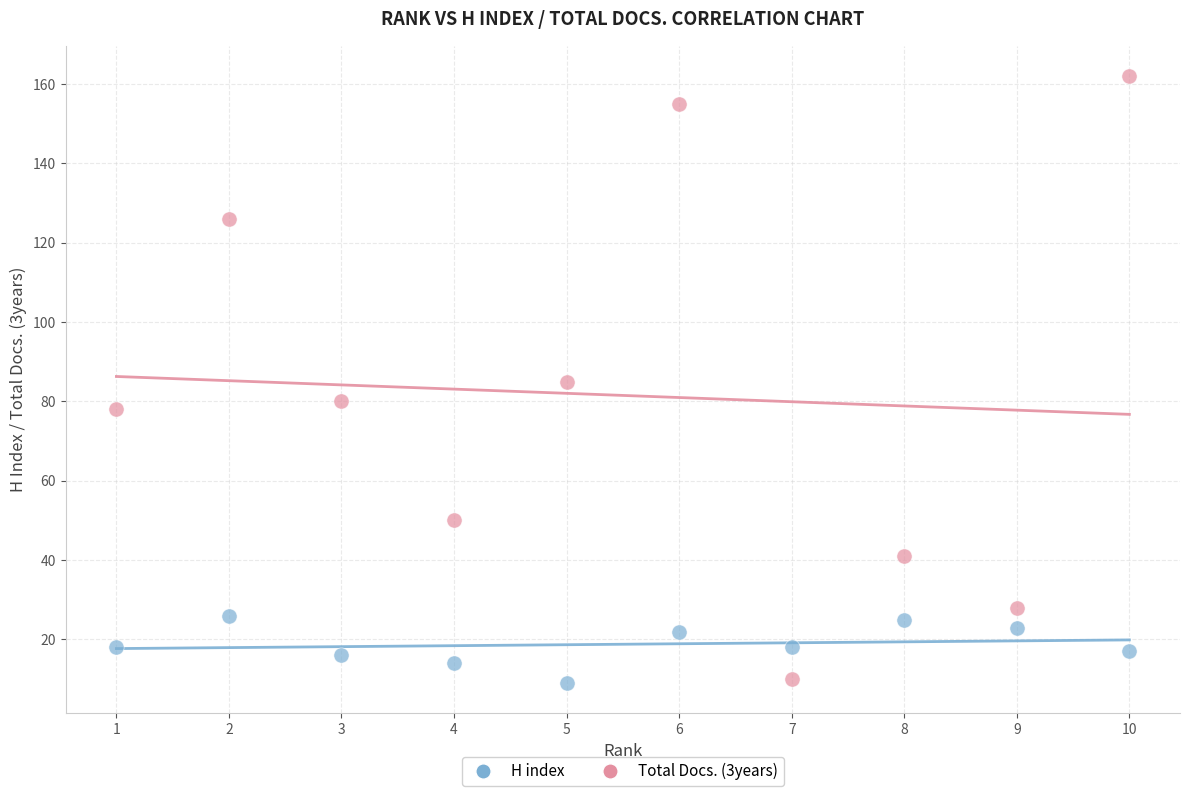

What is the X range (max minus min) for the scatter plot?

9